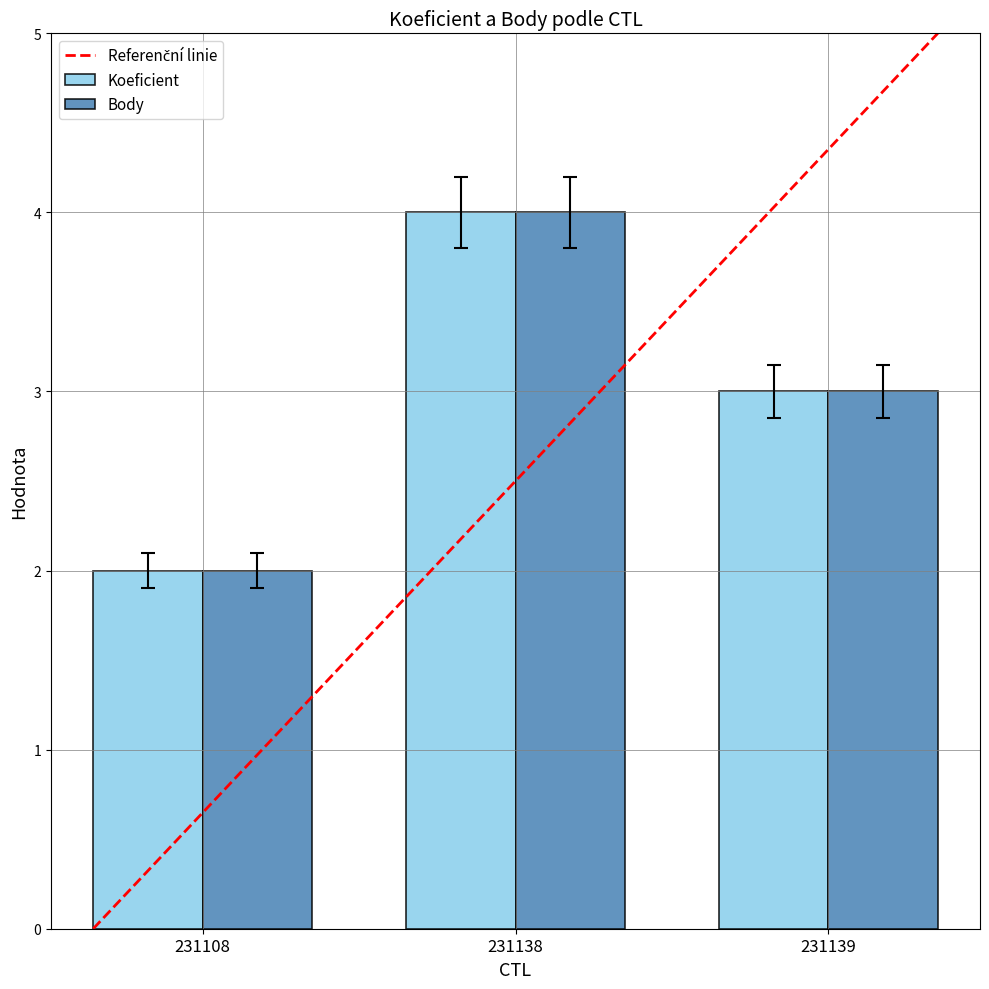

What is the sum of the Body values at 231138 and 231108?

6